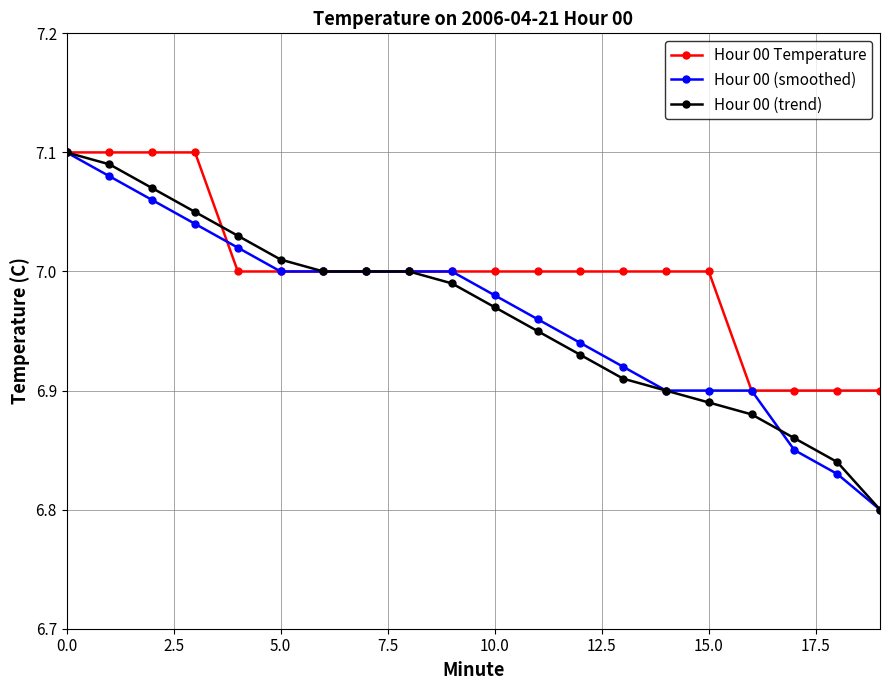

At how many categories does at least one series exceed 6?

20